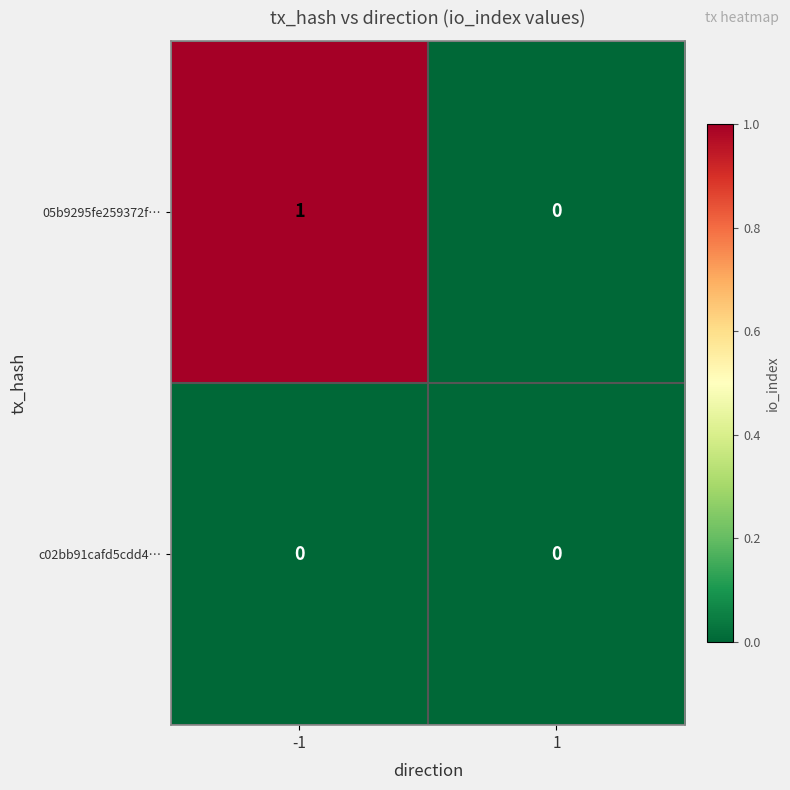

Which series changed the most between -1 and 1?

05b9295fe259372f…